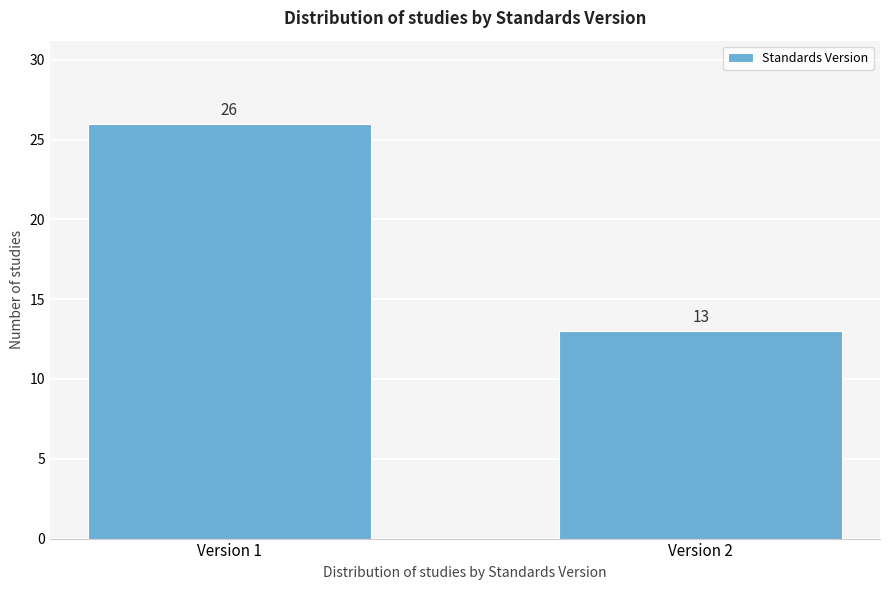

Reading left to right, transcribe all the data shown in this chart.

26	13